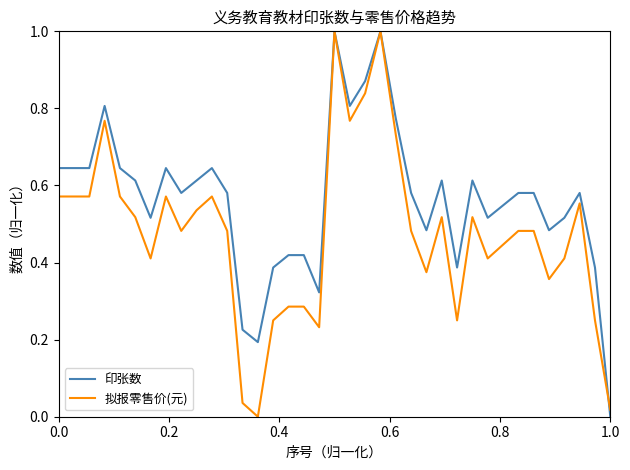

What is the maximum value for 拟报零售价(元)?

1.0